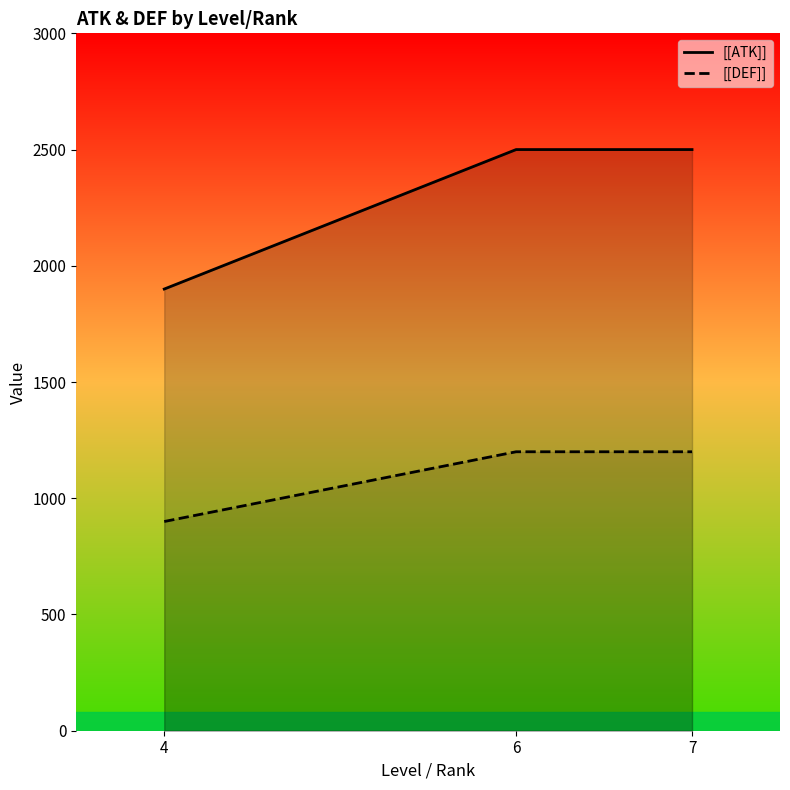

Rank the series by their average value, from highest to lowest.

[[ATK]], [[DEF]]